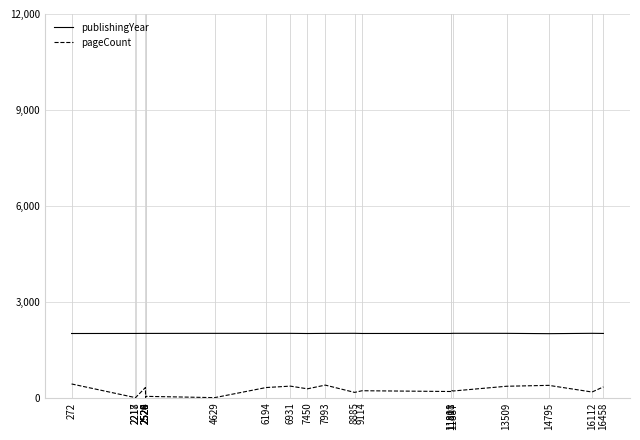

Is it true that publishingYear equals 3156 at 4629?

False